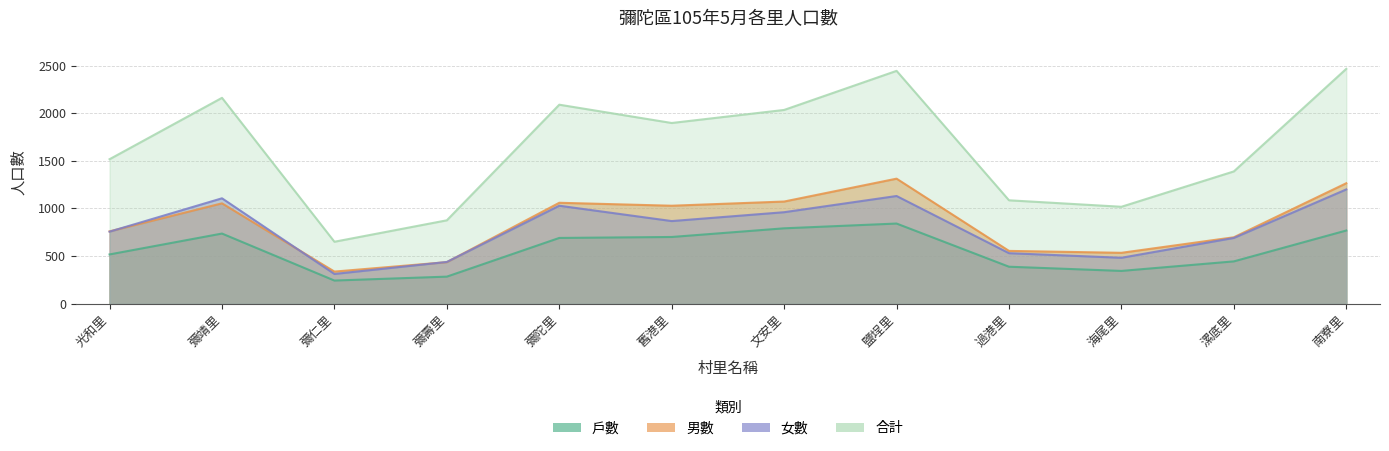

What is the difference between the highest and lowest values at 彌壽里?

591